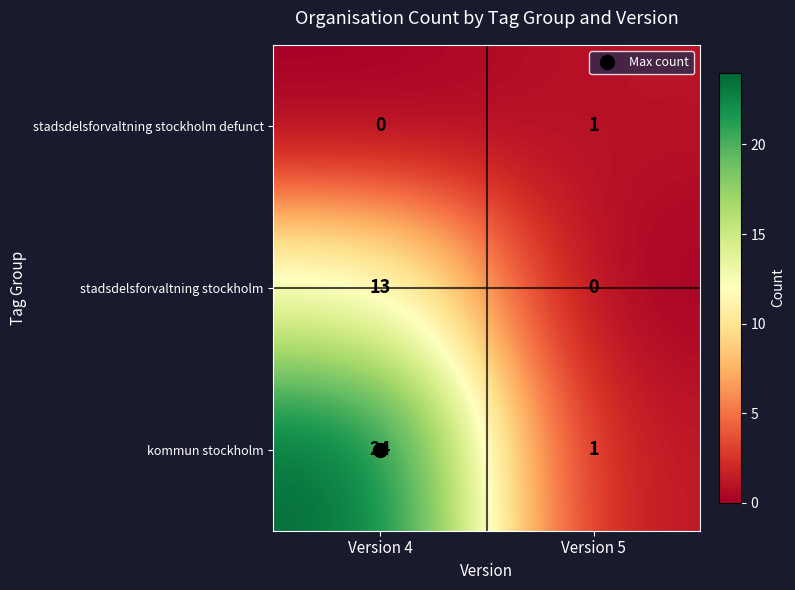

What is the difference between the maximum and minimum values in the kommun stockholm series?

23